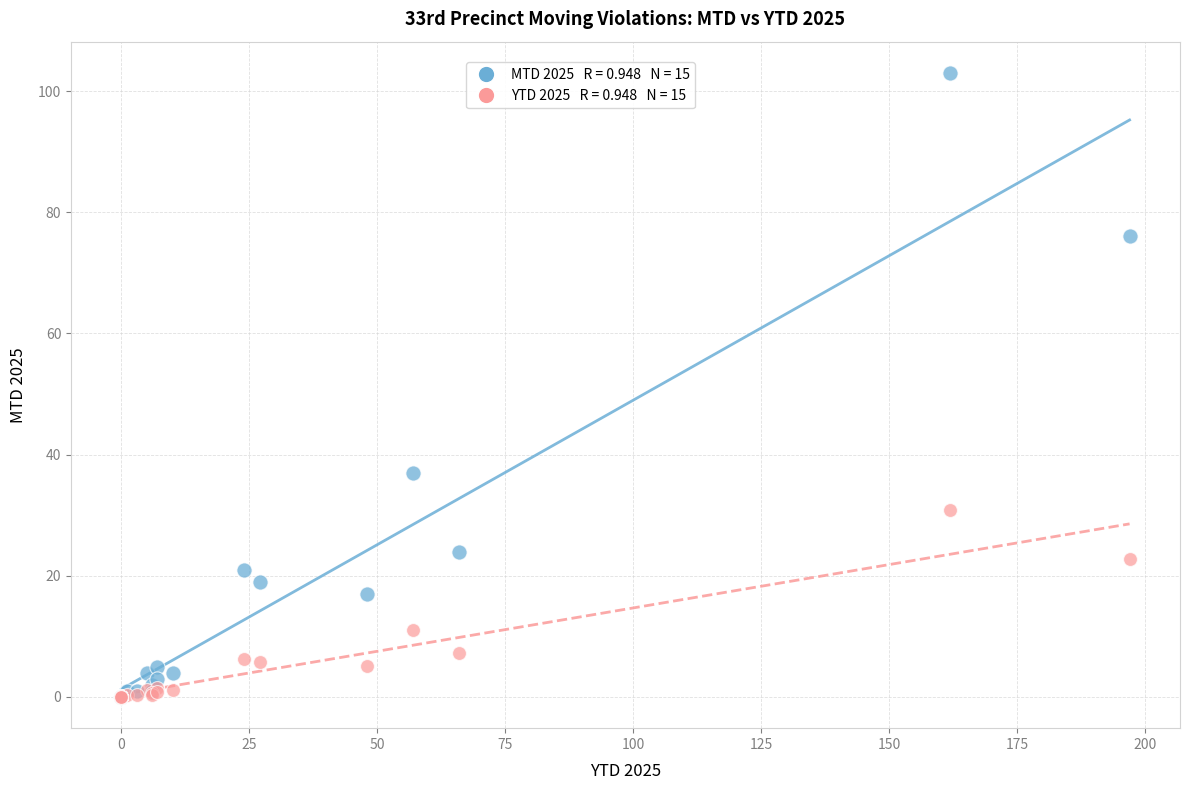

Across all series, what Y value is closest to 51?

37.0